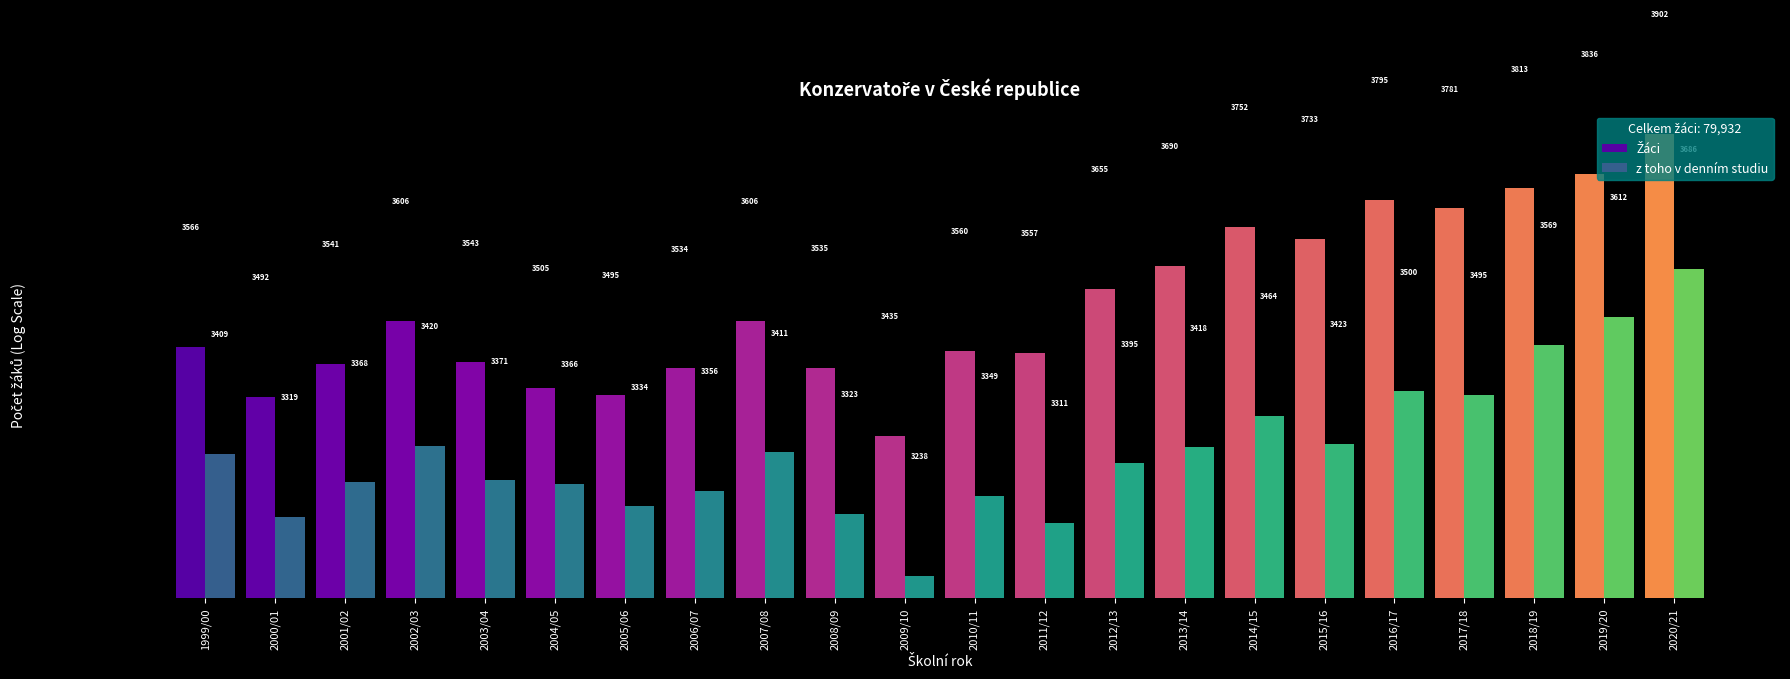

What is the highest value of the z toho v denním studiu series?

3686